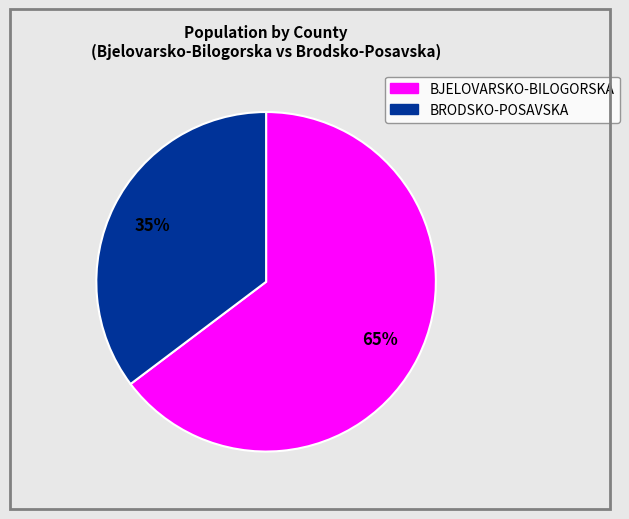

To the nearest percent, what is the average slice percentage?

50%